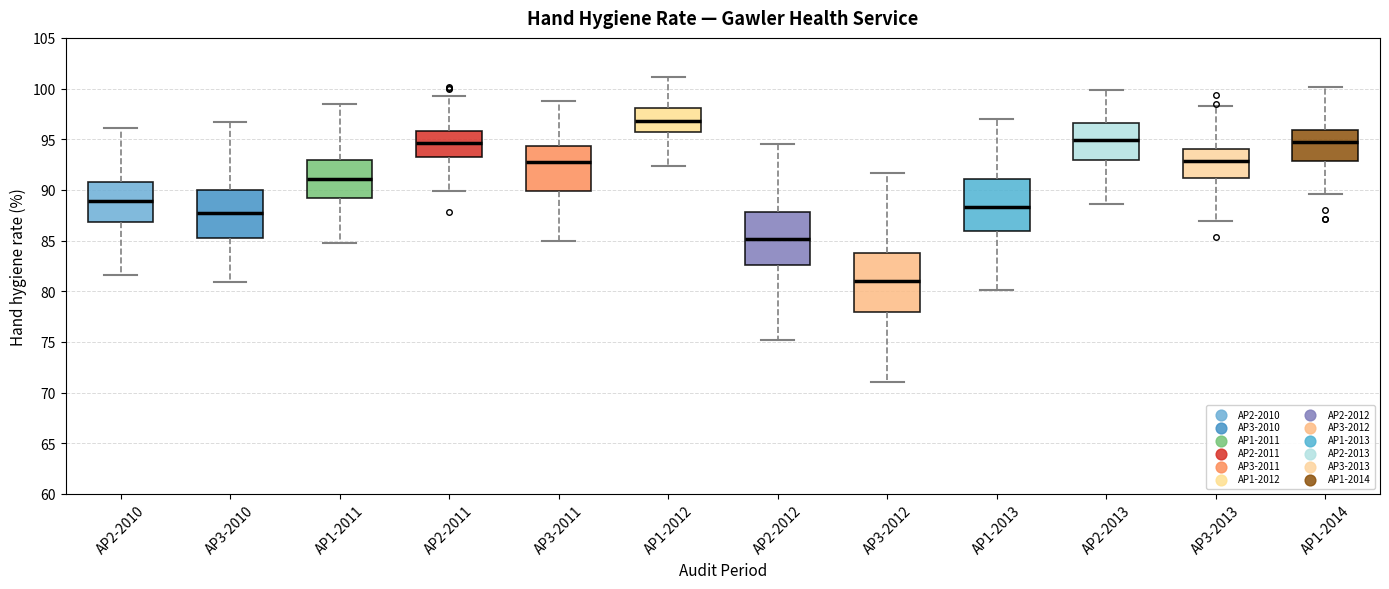

Comparing the boxes themselves (not the whiskers), which one is the tallest?

AP3-2012